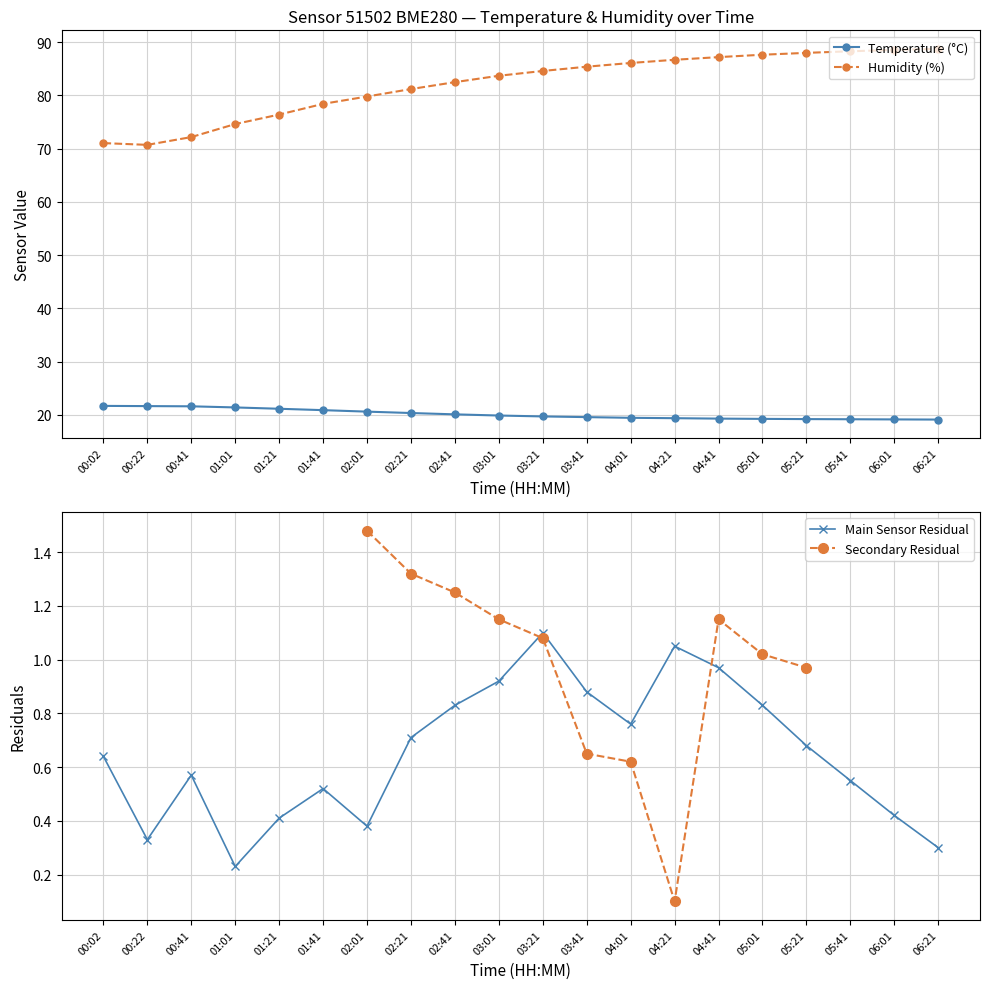

True or false: humidity and temperature intersect in this chart.

False